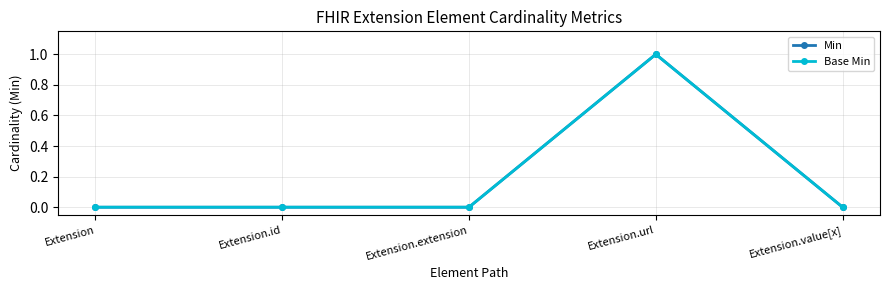

Between Extension and Extension.extension, which series saw the biggest shift?

Min